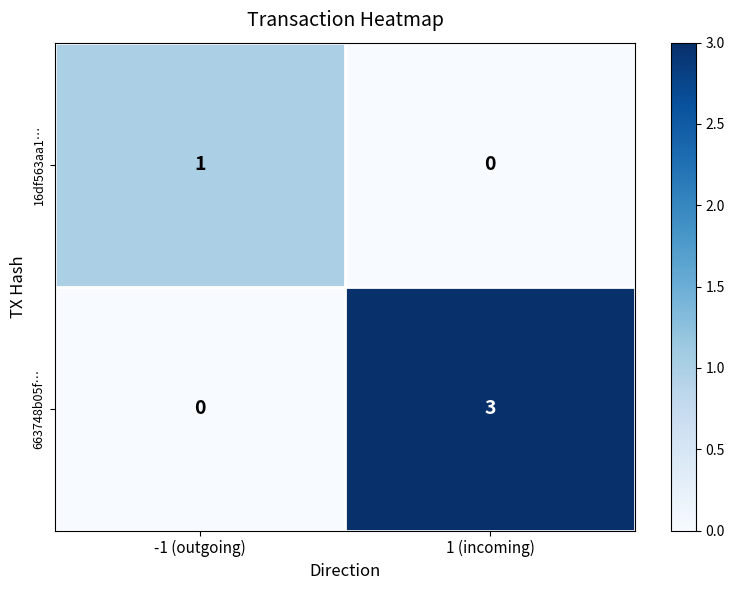

Which series has the widest spread of values?

663748b05f…